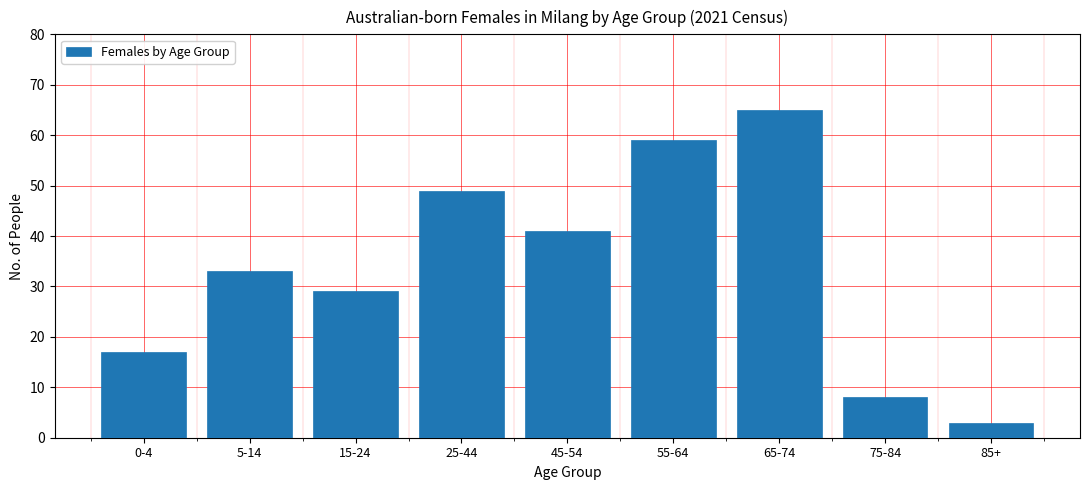

Reading left to right, what are all the values shown in this chart?

17	33	29	49	41	59	65	8	3